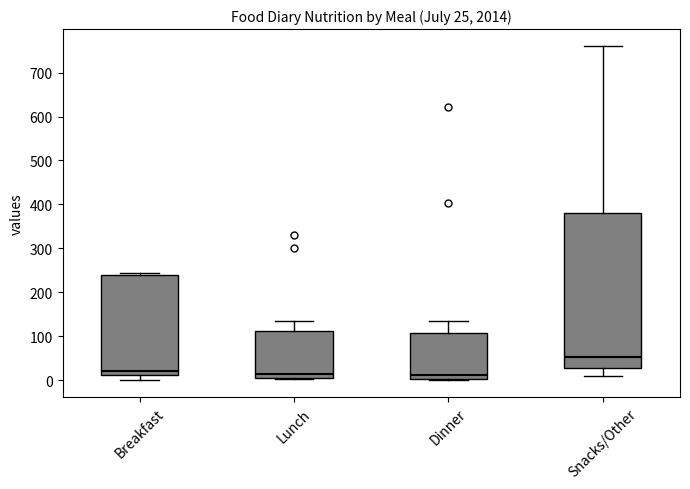

Comparing the boxes themselves (not the whiskers), which one is the tallest?

Snacks/Other